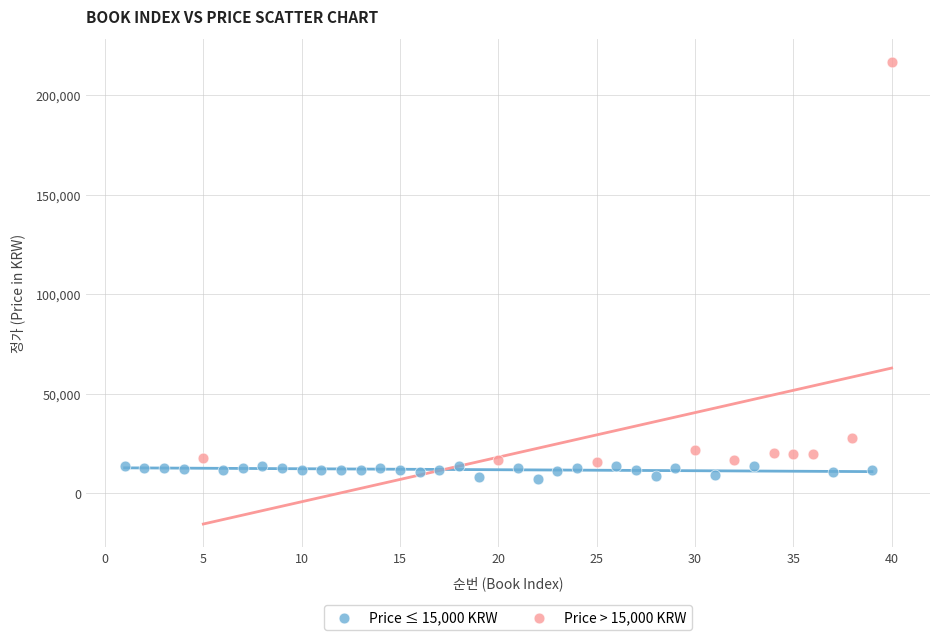

Which series contains the highest Y value?

Price > 15,000 KRW